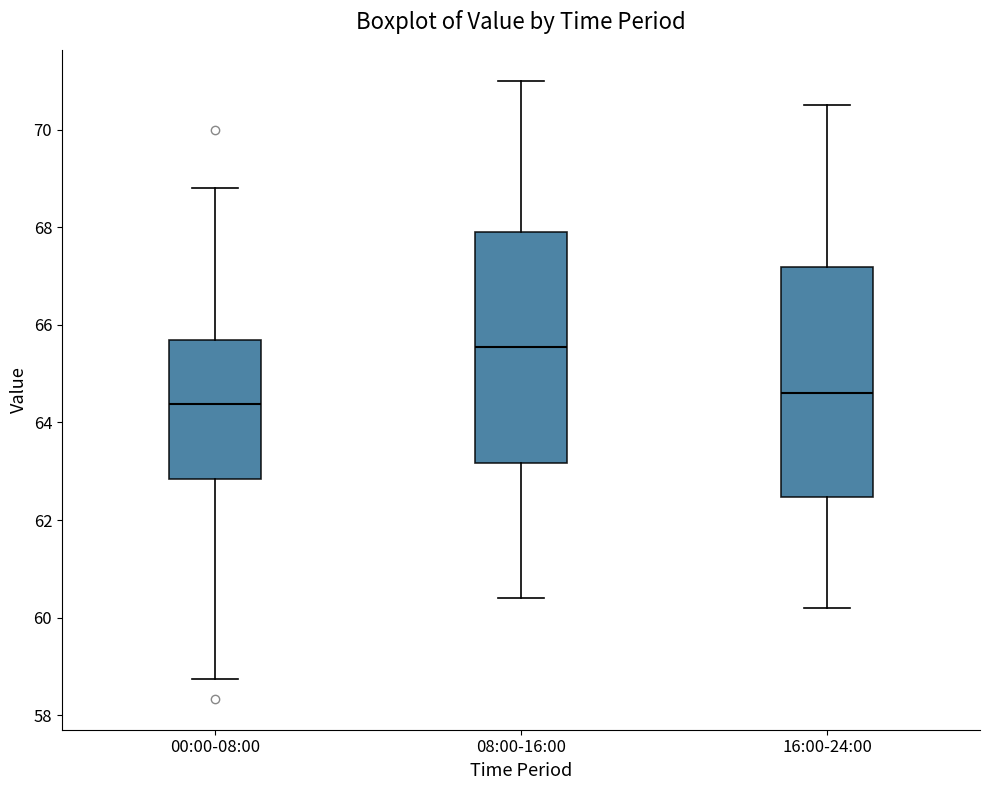

Which box's median line is the highest?

08:00-16:00